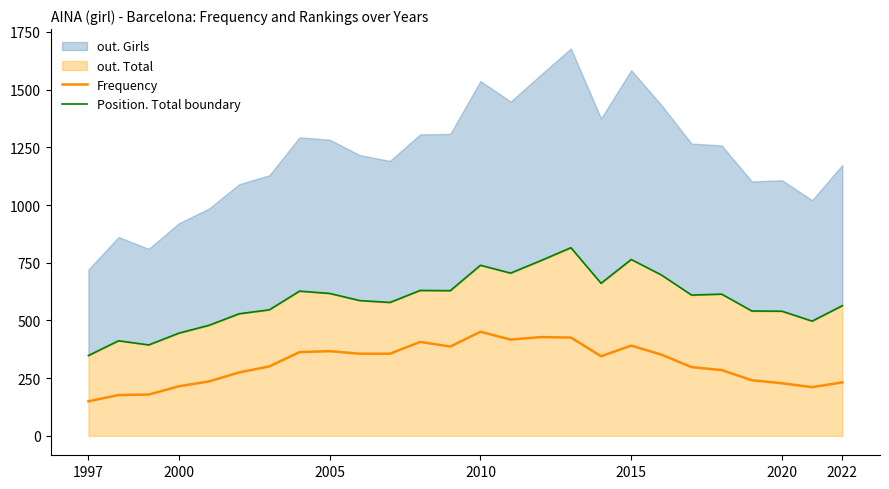

Reading left to right, extract all data points from this chart.

Frequency: 150	177	179	215	236	275	301	363	367	356	356	407	387	451	417	428	426	345	391	352	298	285	241	228	211	232
Position. Total boundary: 348	412	394	445	479	529	546	627	617	586	578	630	629	739	705	759	815	661	764	697	610	614	541	540	497	564